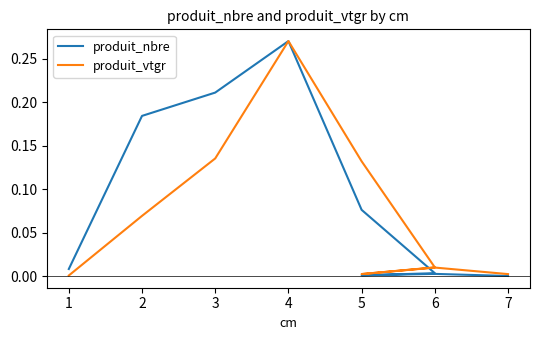

Is it true that produit_vtgr equals 0.0 at 5?

False